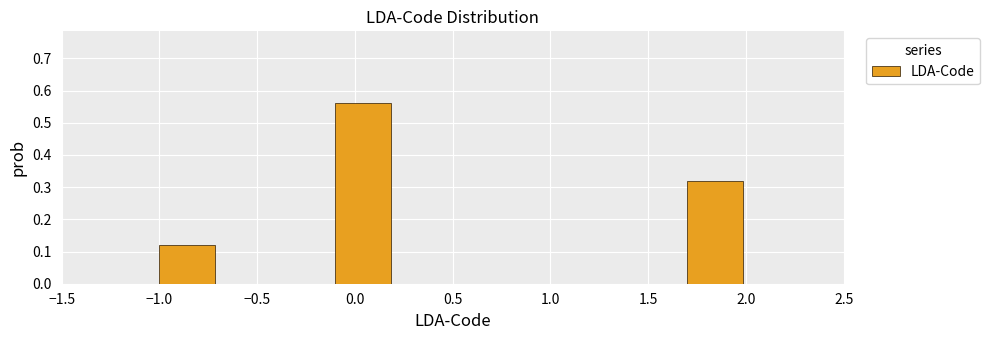

Which range on the x-axis has the tallest bar?

-0.1 to 0.2